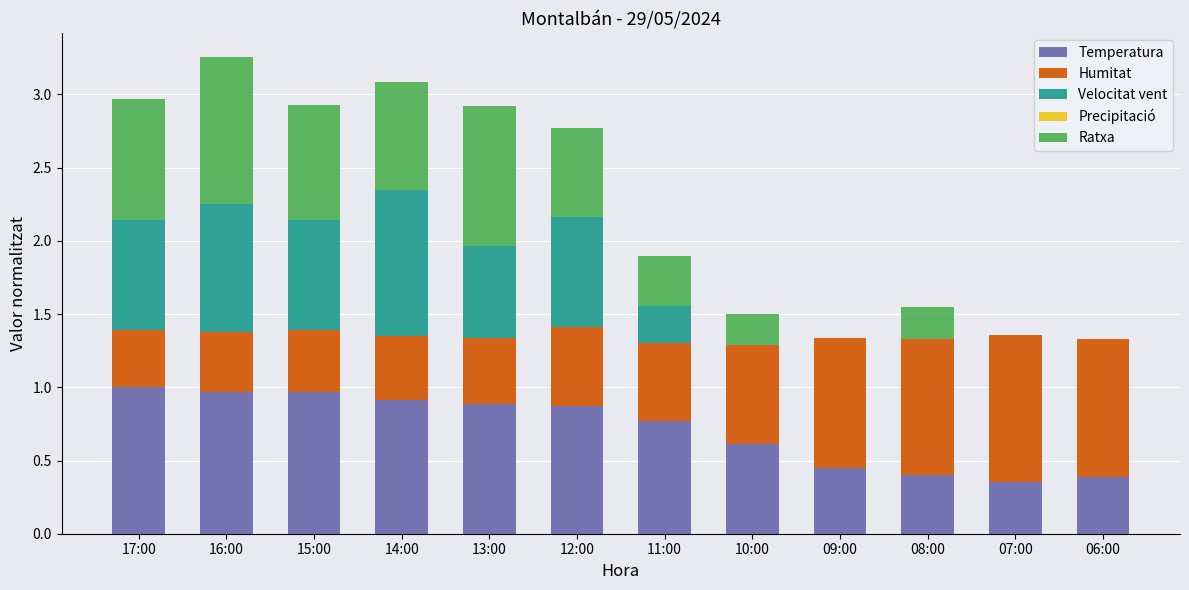

What is the sum of the Temperatura values at 14:00 and 08:00?

1.3